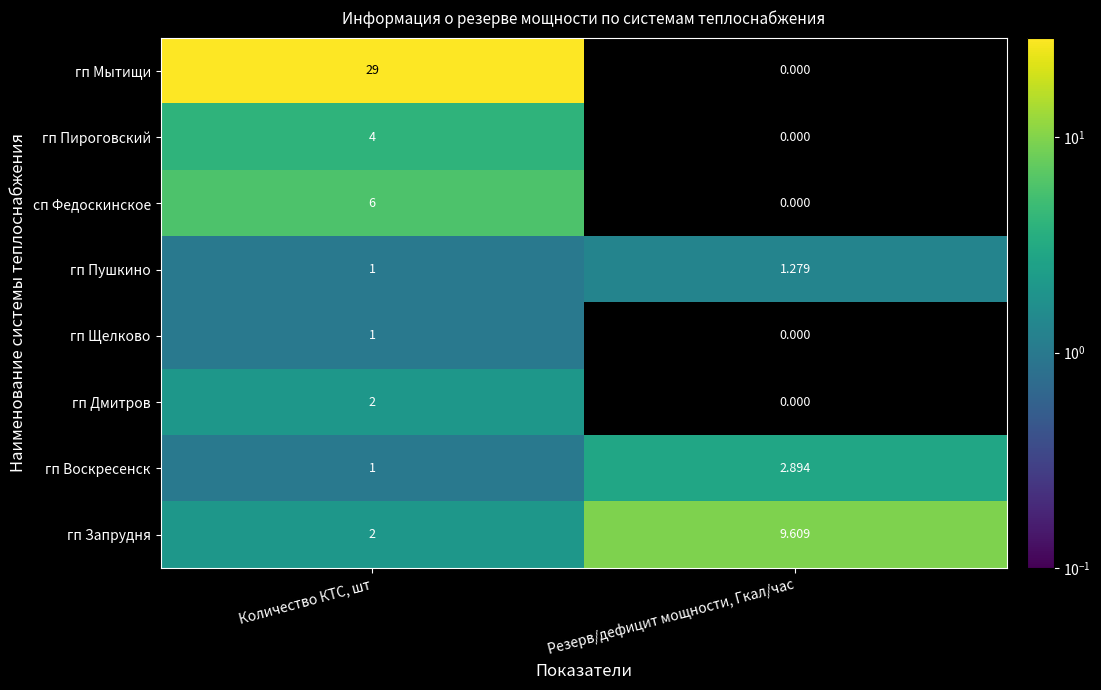

What is the greatest value displayed?

29.0